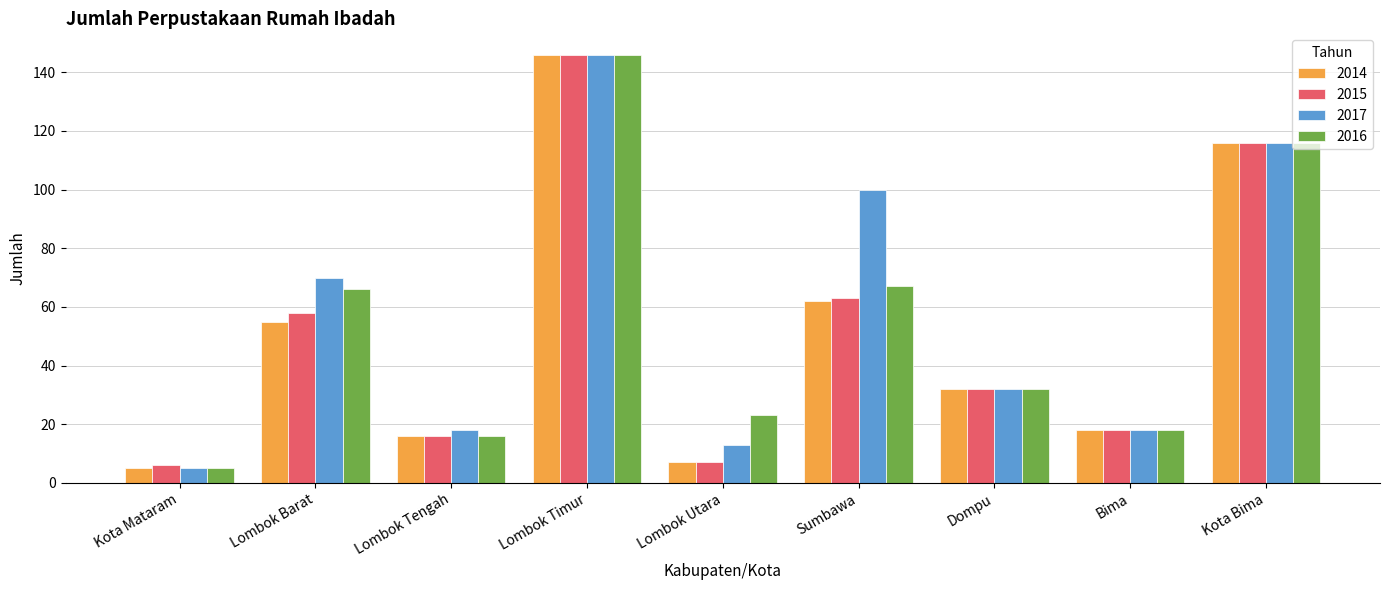

Between Kota Mataram and Sumbawa, which series saw the biggest shift?

2017